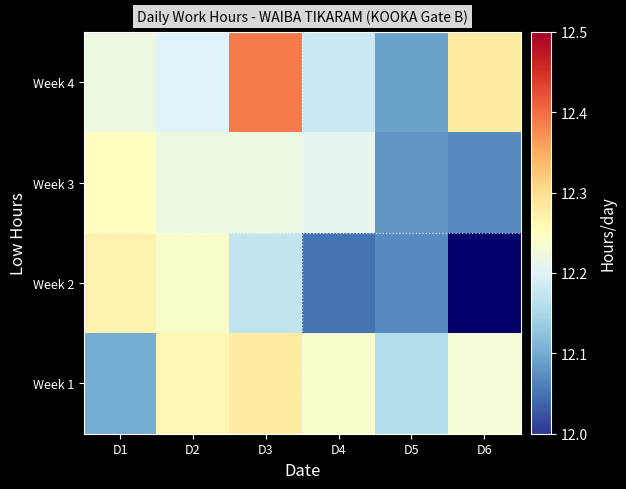

Rank the series at D5 from highest to lowest value.

Week 1, Week 4, Week 3, Week 2